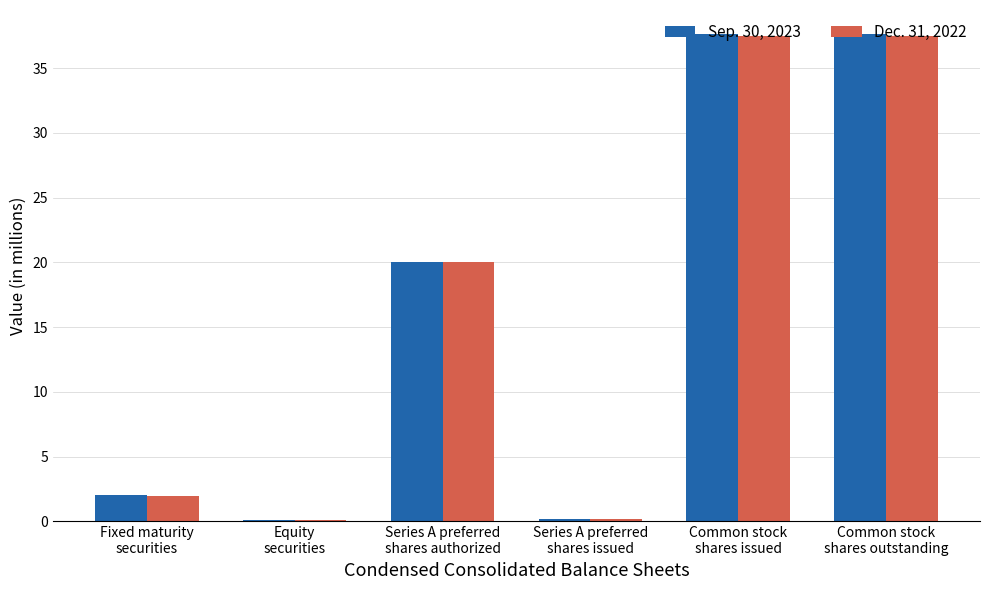

What is the sum of all Sep. 30, 2023 values?

97.6